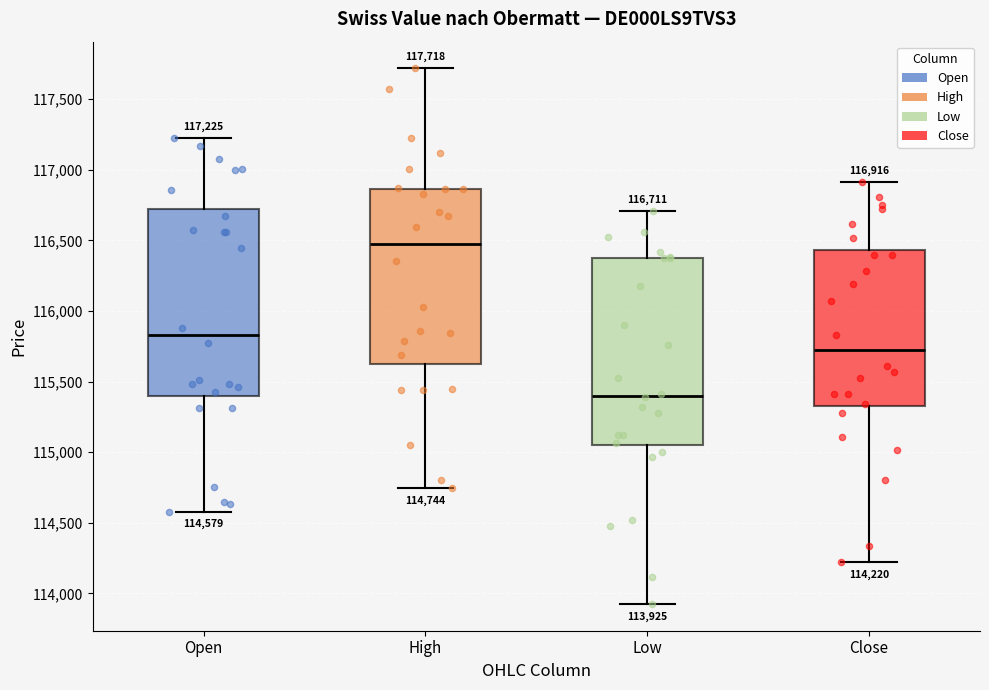

Which box's median line is the highest?

High